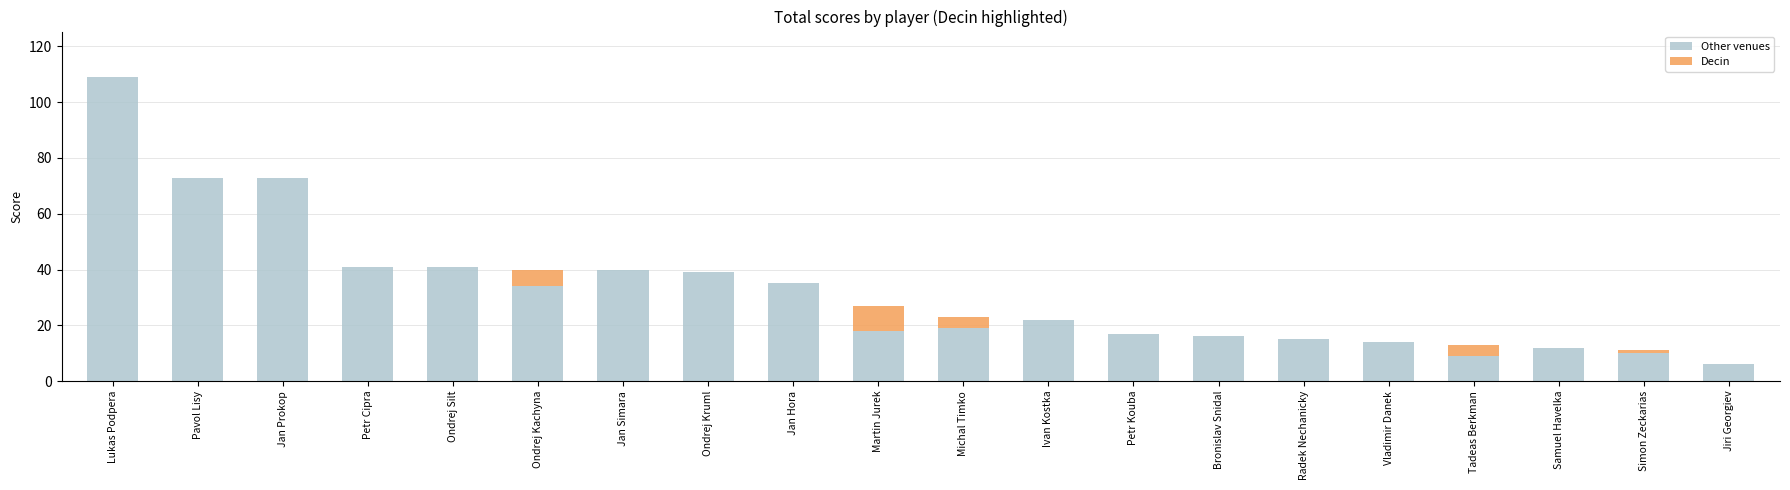

The value of Other venues at Ondrej Kruml is 26. True or false?

False